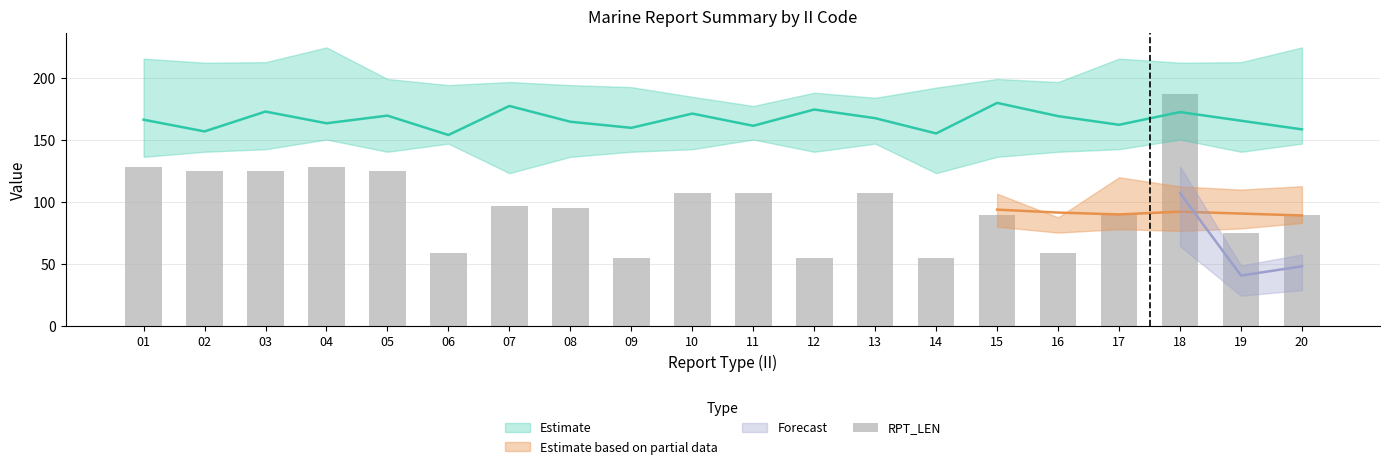

Reading right to left, list all the values displayed in this chart.

89	75	187	89	59	89	55	107	55	107	107	55	95	97	59	125	128	125	125	128